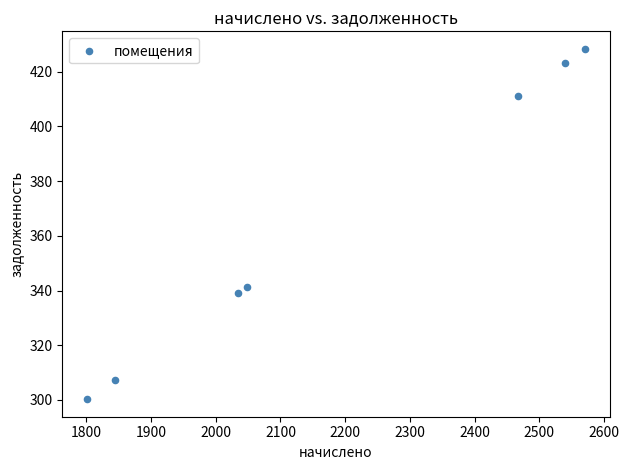

What is the average Y value?

364.4